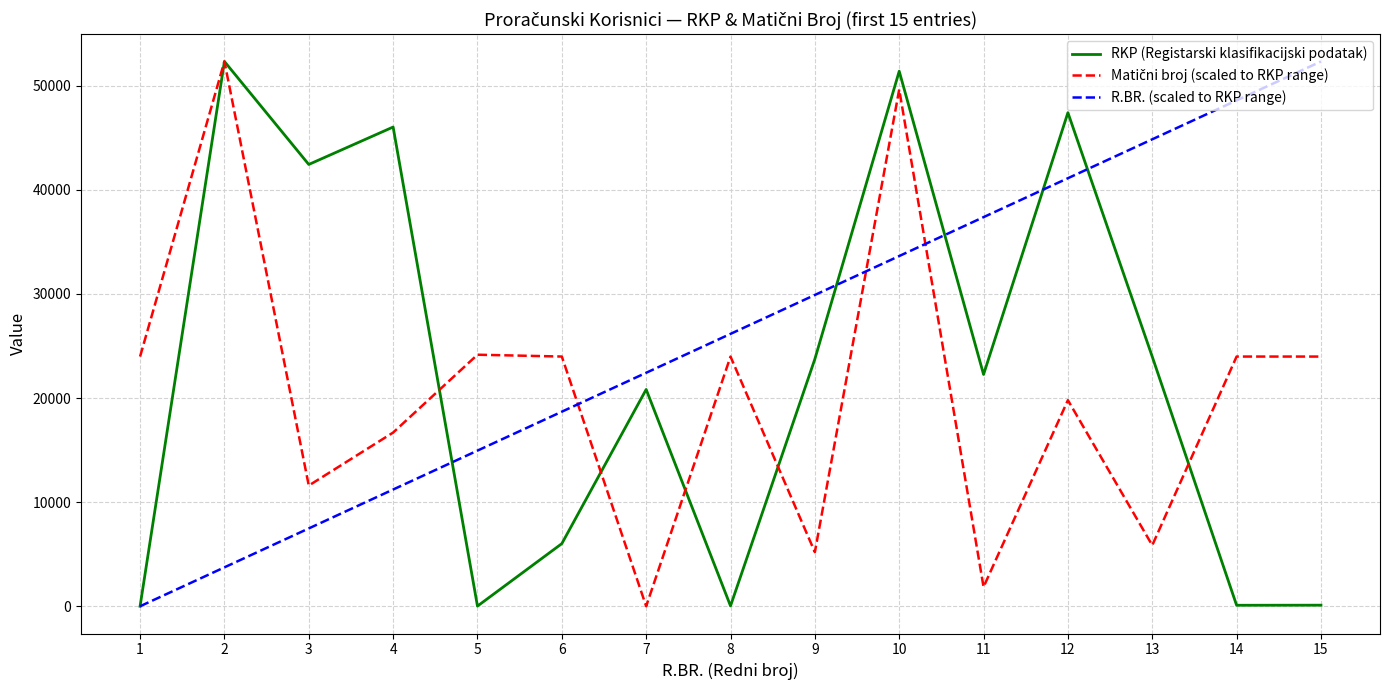

What is the total value across all series at 10?

134663.8